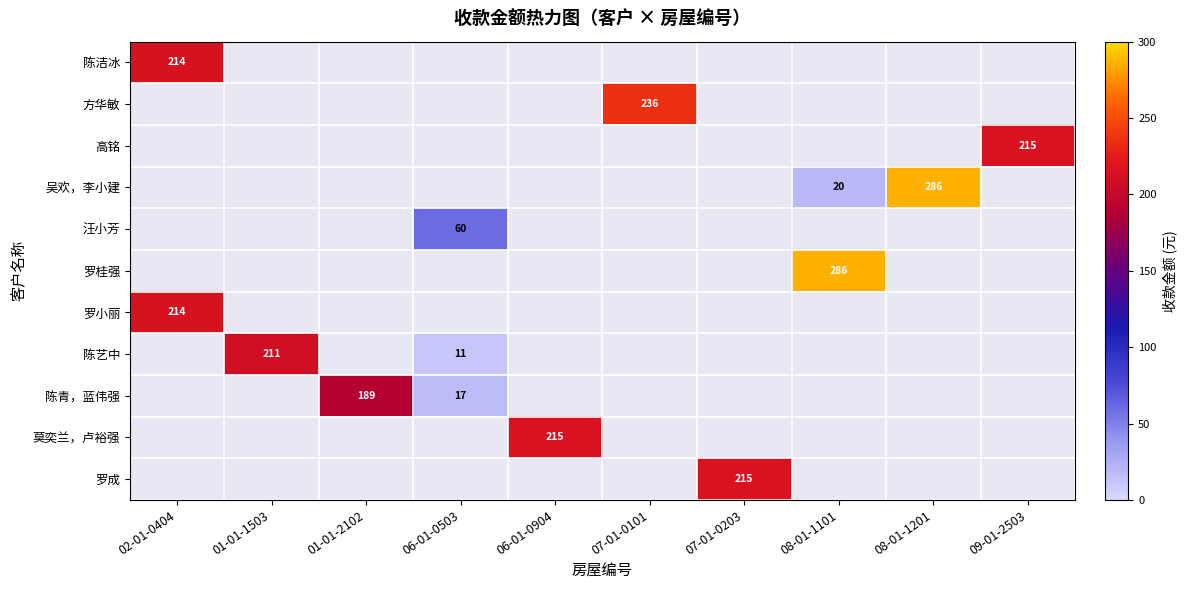

Is the value of 汪小芳 at 06-01-0503 greater than the value of 陈艺中 at 01-01-2102?

No